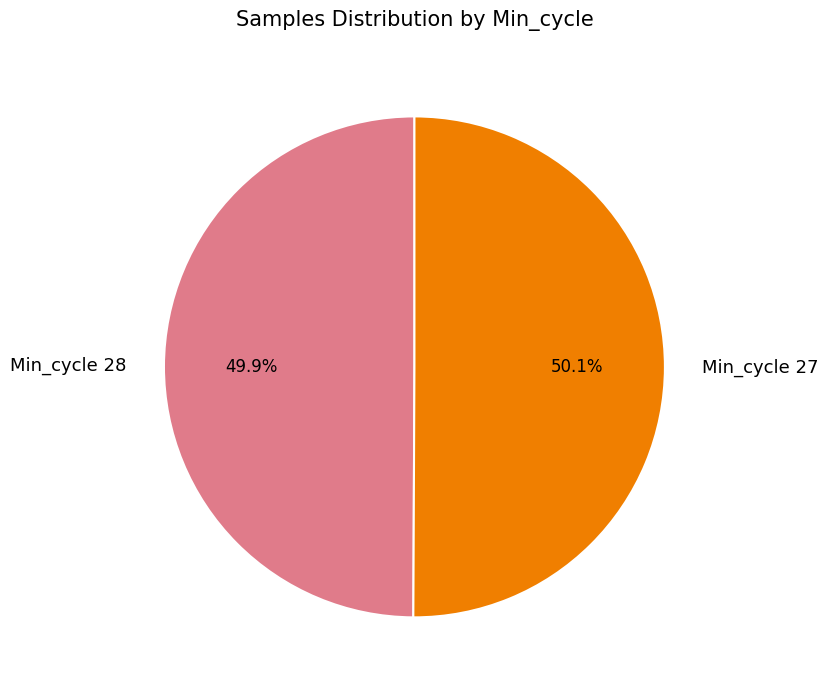

Count the number of slices in the pie.

2